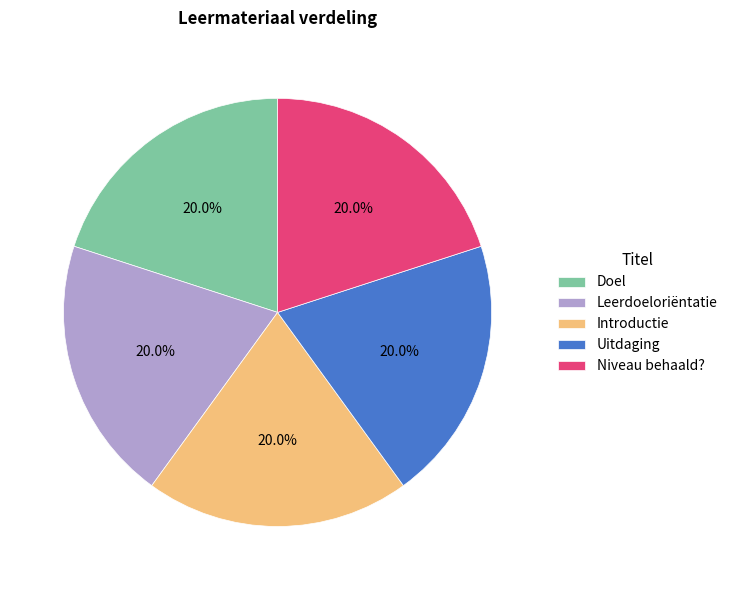

Is it true that Uitdaging is 14% of the pie?

False